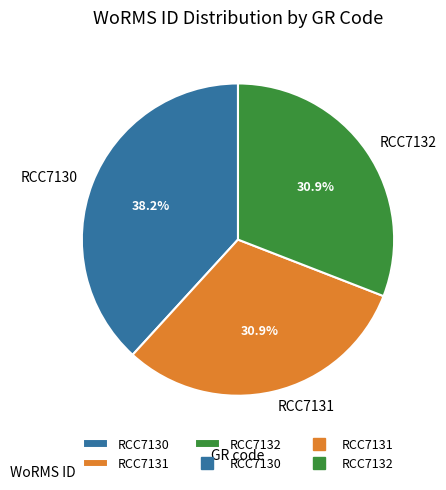

To the nearest percent, what percentage of the pie is RCC7131?

31%